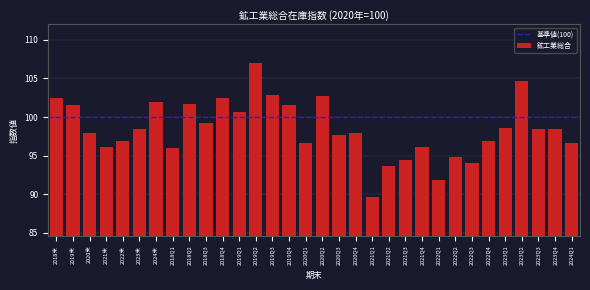

What is the minimum value shown in the chart?

89.6